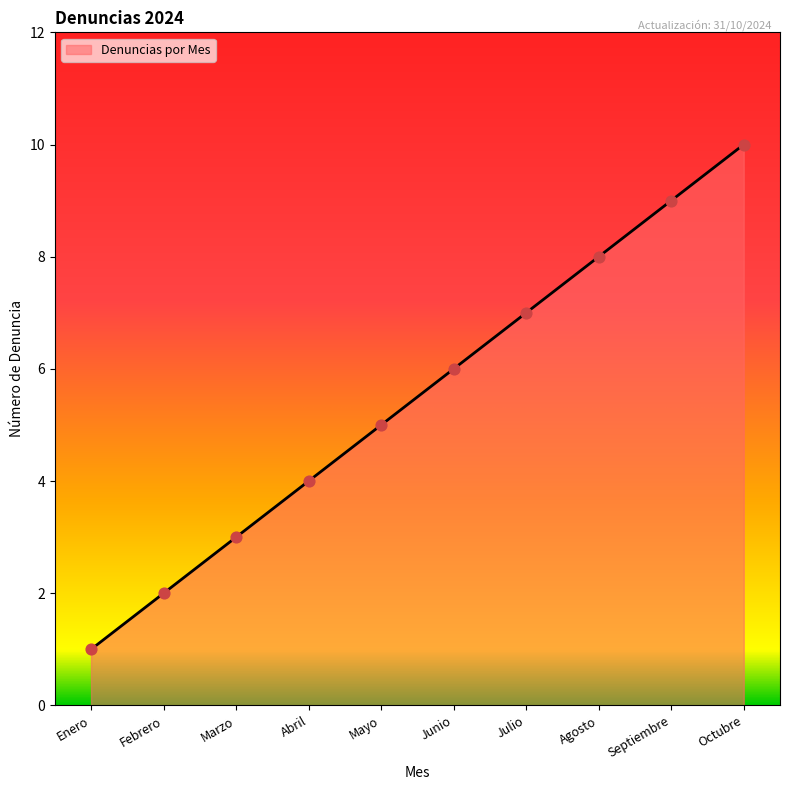

Approximately how many times larger is the value at Junio compared to Enero?

6.0